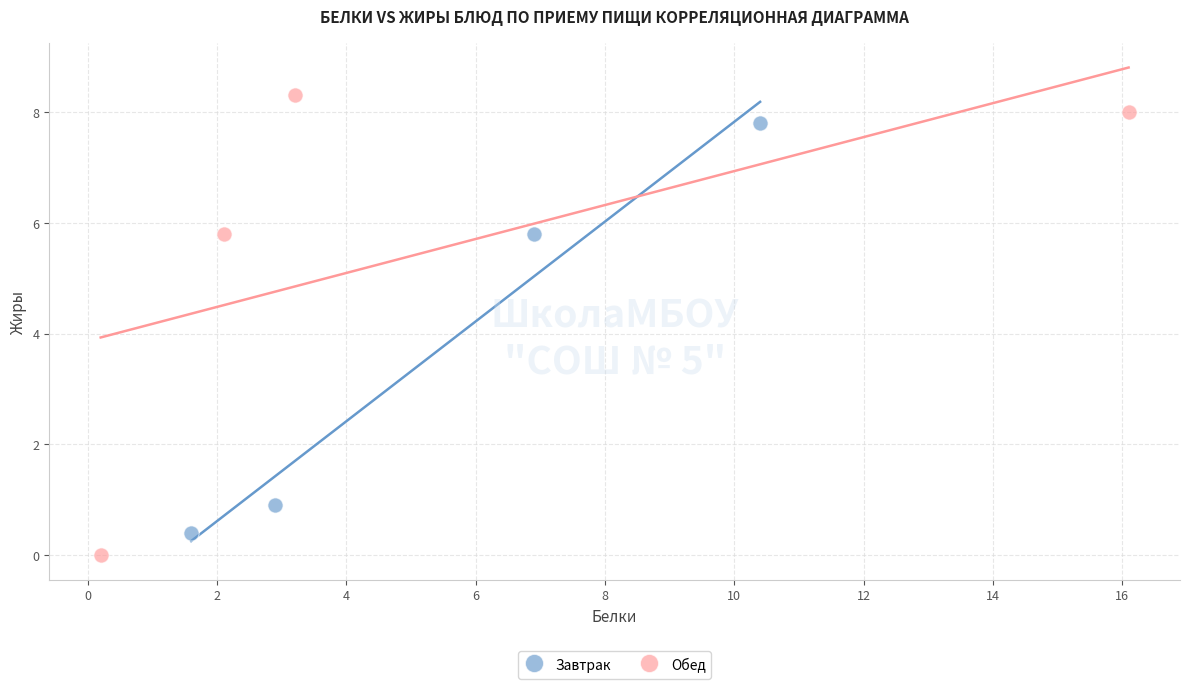

Which series reaches the minimum Y coordinate?

Обед